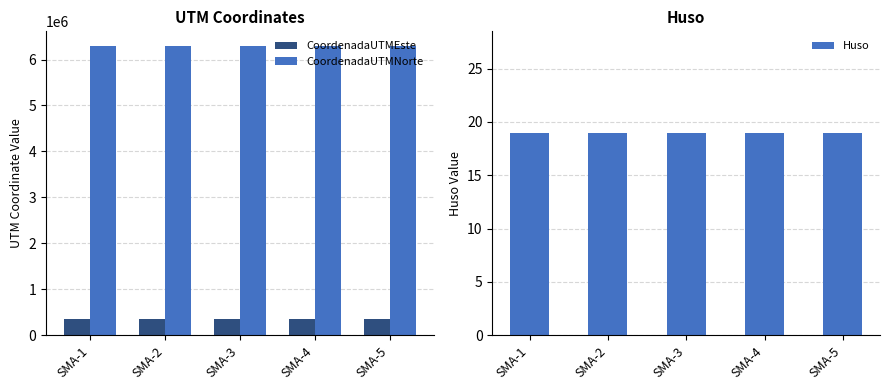

At how many categories does at least one series exceed 3189252?

5